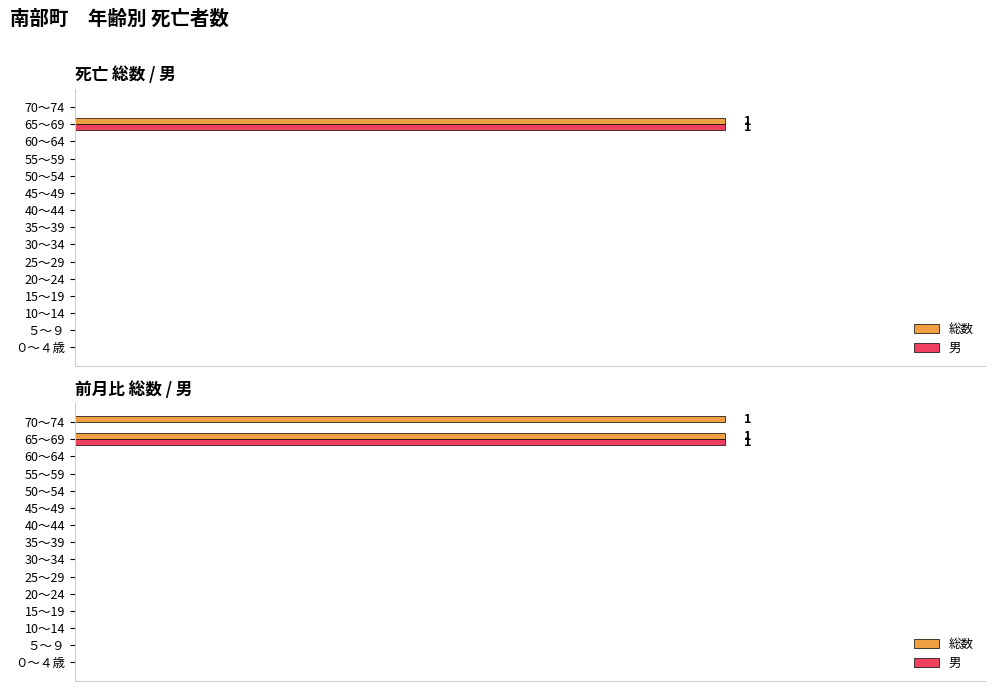

What is the label of the 9th bar from the left?

40～44